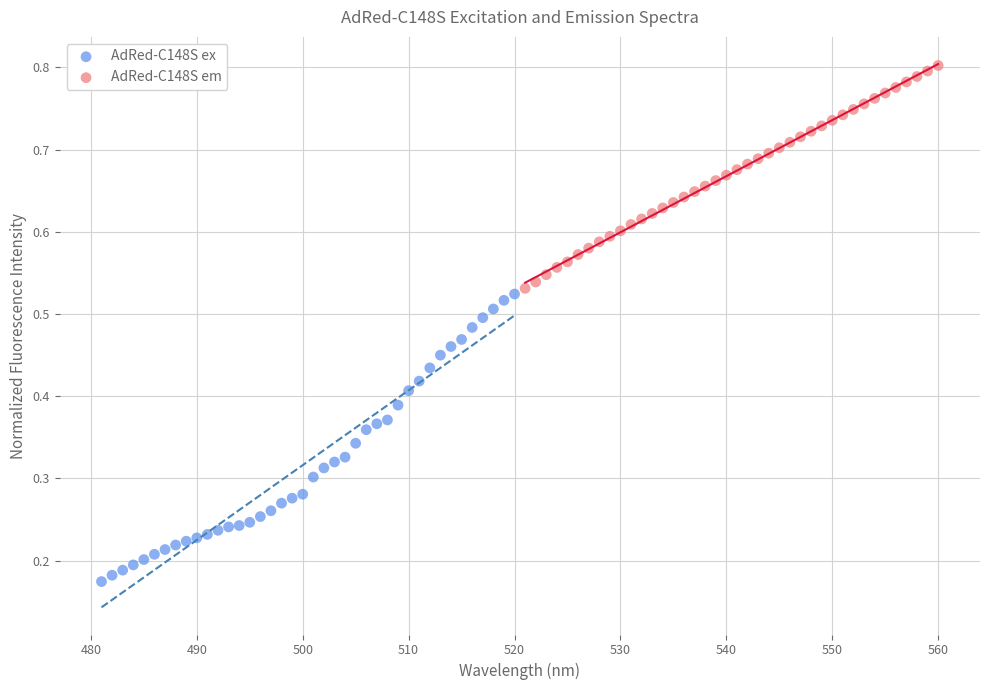

Which series reaches the minimum Y coordinate?

AdRed-C148S ex